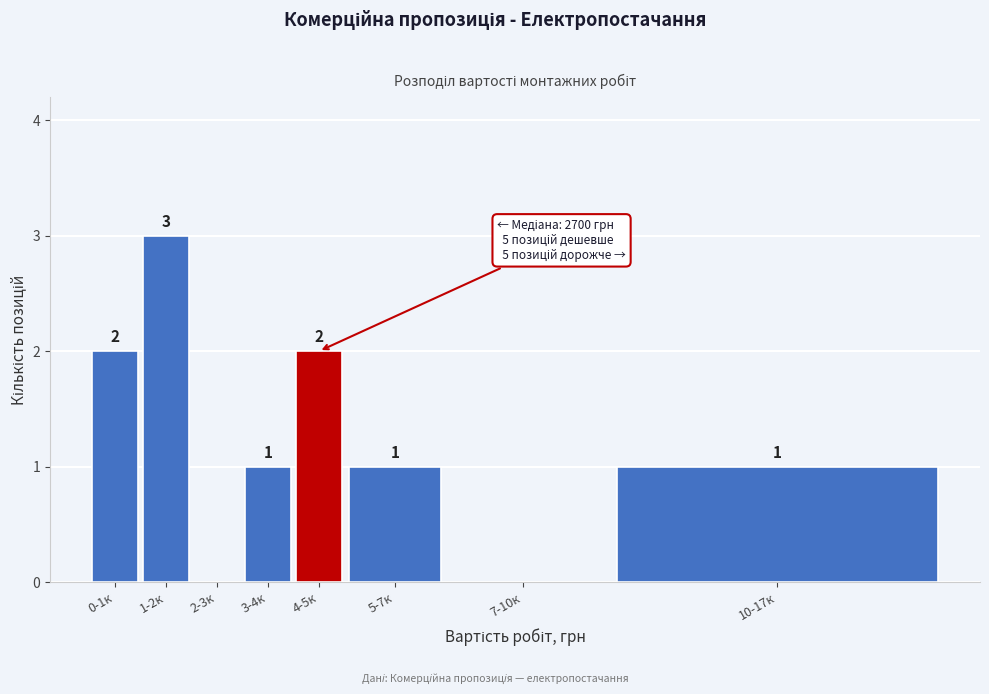

Reading left to right, list all the values displayed in this chart.

0-1к=2	1-2к=3	2-3к=0	3-4к=1	4-5к=2	5-7к=1	7-10к=0	10-17к=1